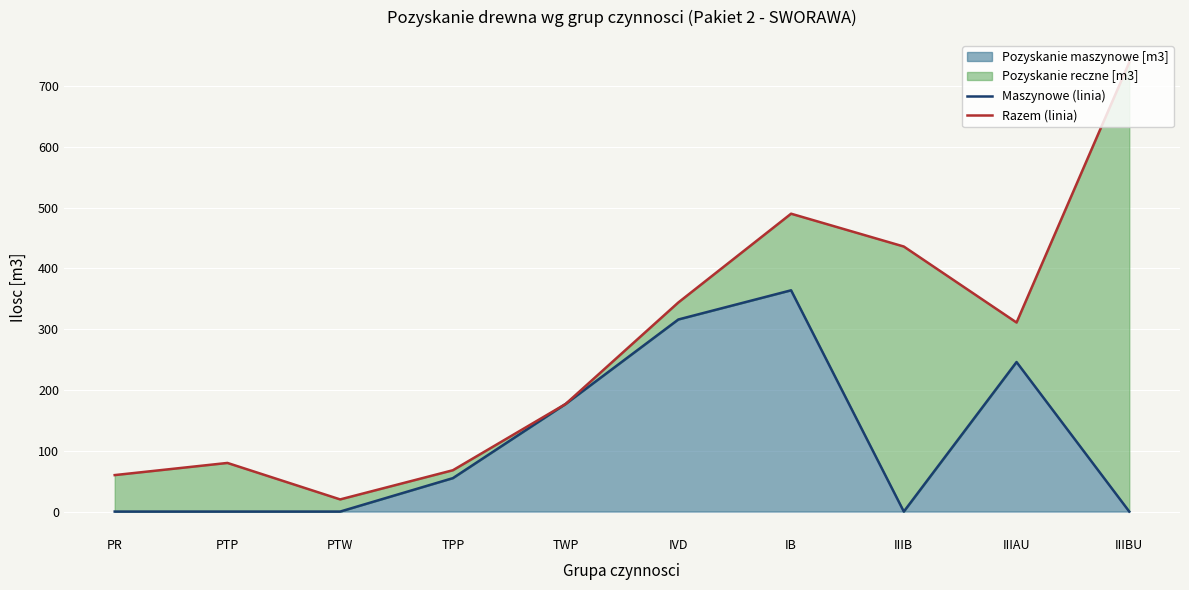

At which label does Razem (linia) first exceed 311?

IVD